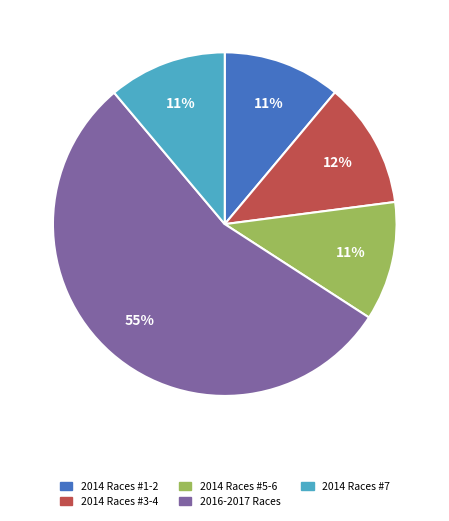

Does any single category account for the majority?

Yes